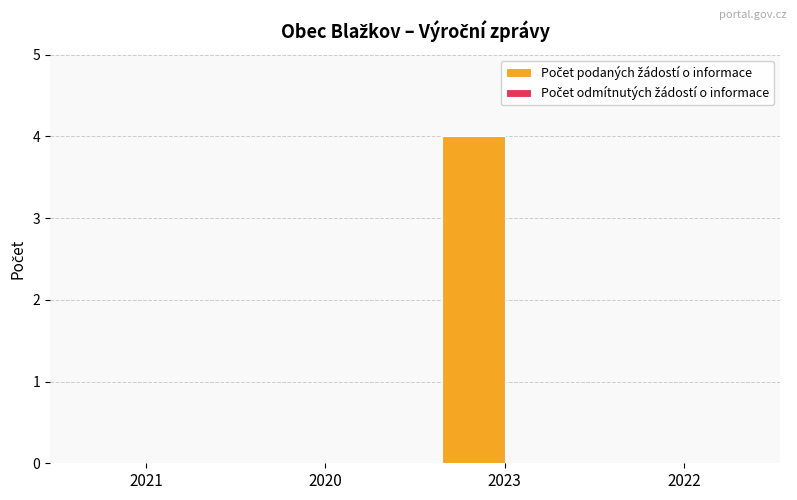

Reading left to right, transcribe all the data shown in this chart.

2021=0	2020=0	2023=4	2022=0